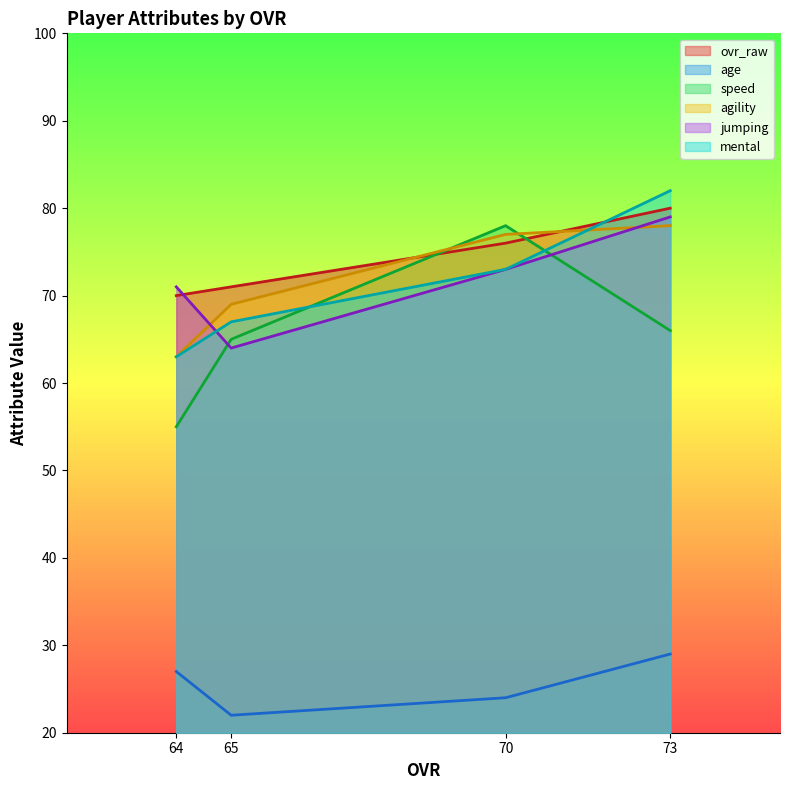

Is it true that mental equals 82 at 73?

True